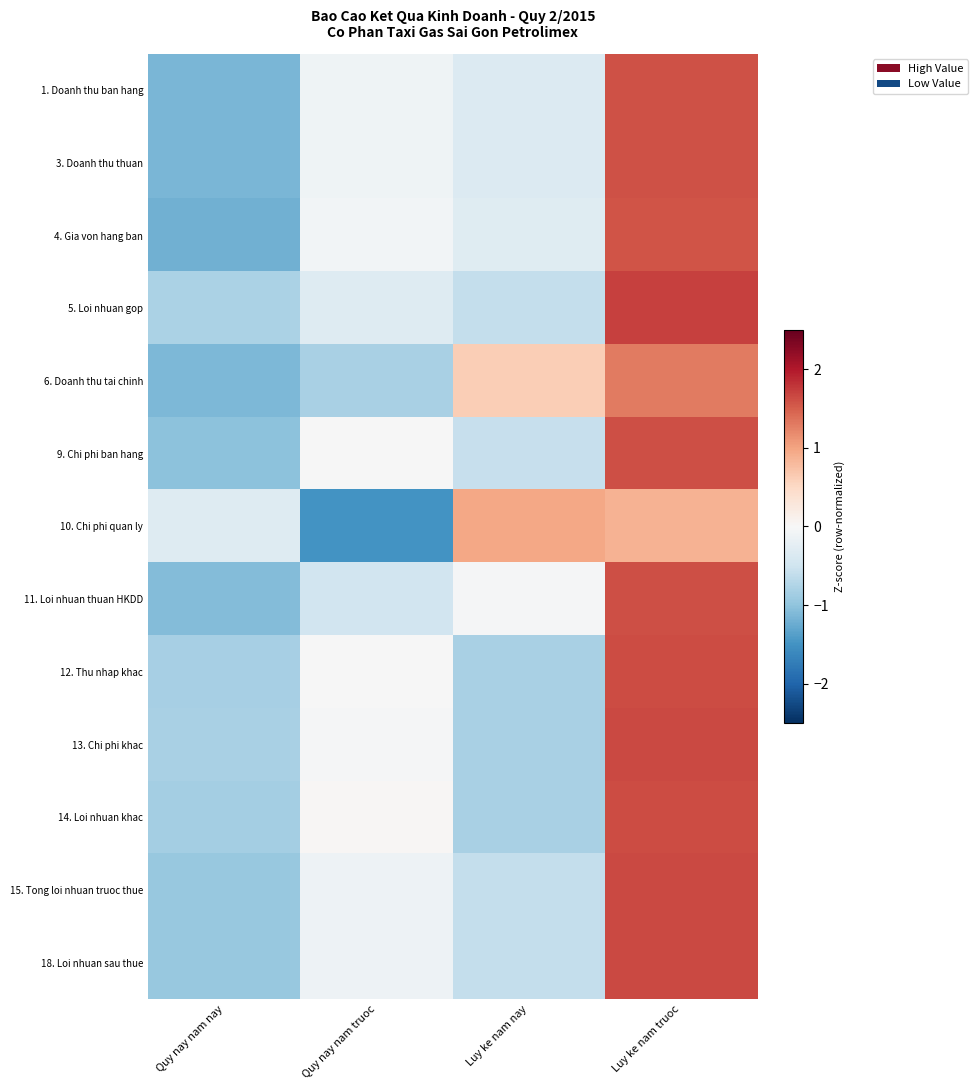

Between Quy nay nam nay and Luy ke nam nay, which series saw the biggest shift?

6. Doanh thu tai chinh